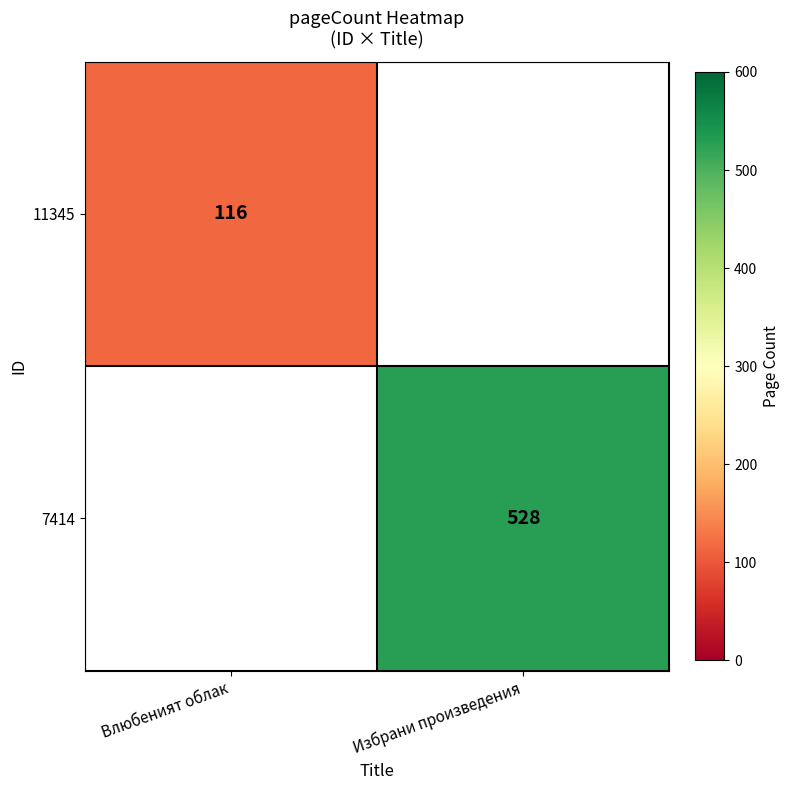

The 11345 series shows 116 at Влюбеният облак. True or false?

True